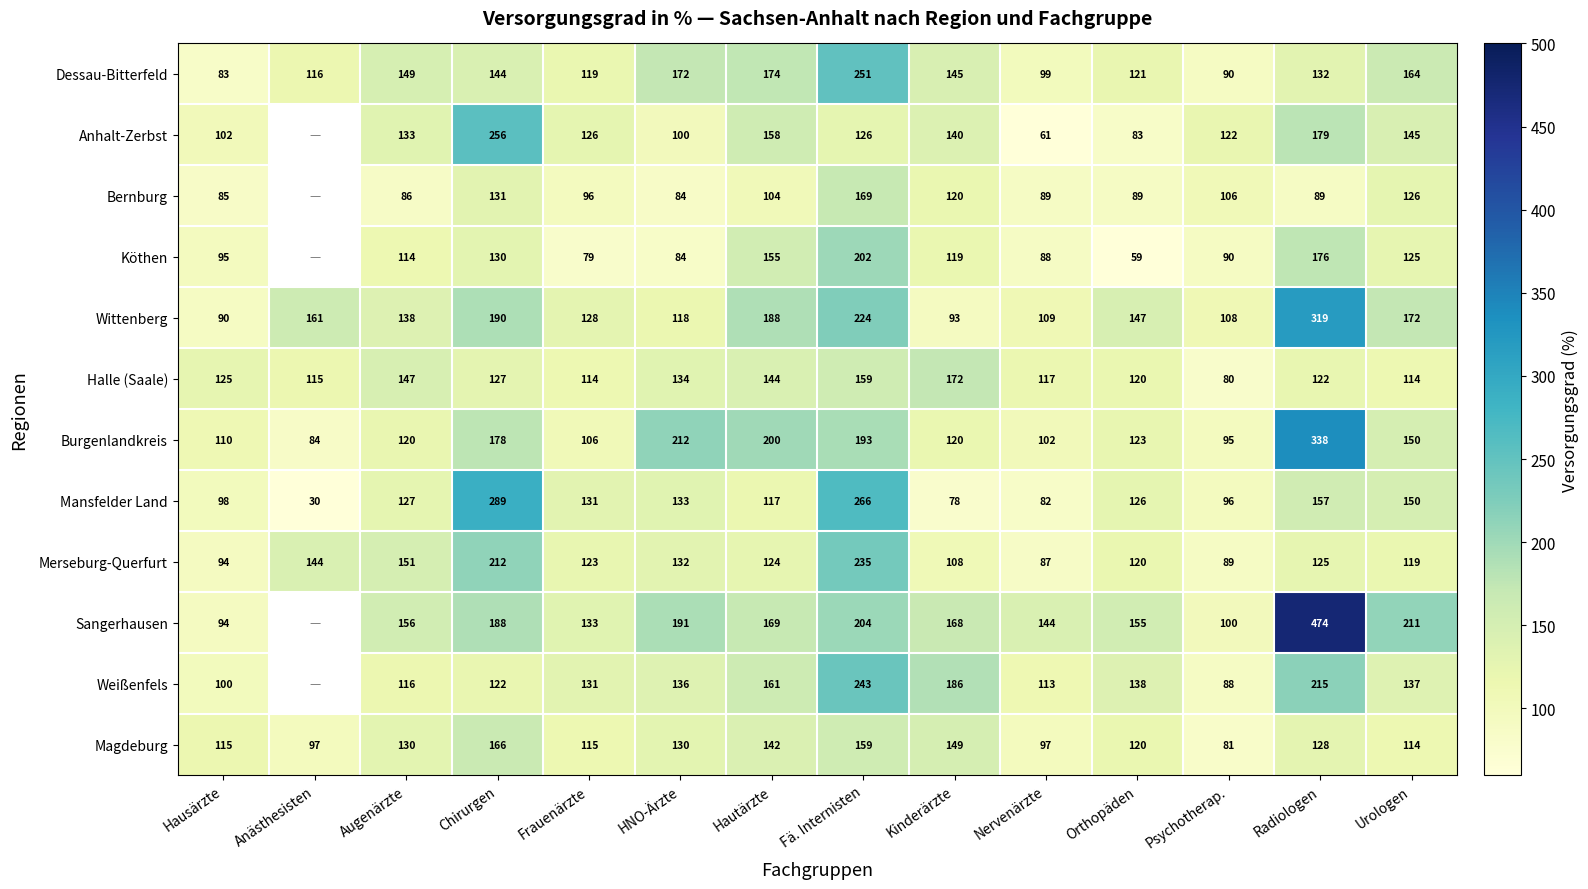

Is it true that Halle (Saale) equals 78.2 at Augenärzte?

False